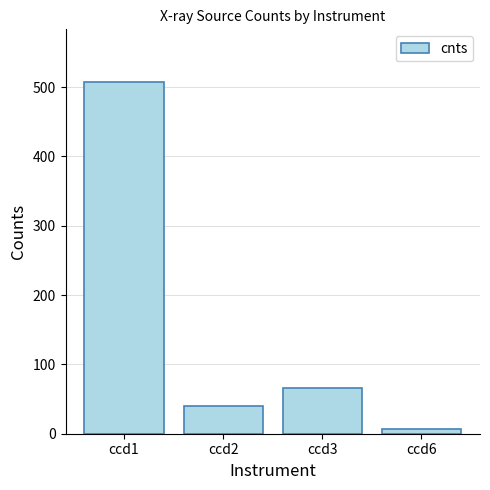

What is the difference between the values at ccd2 and ccd1?

467.6